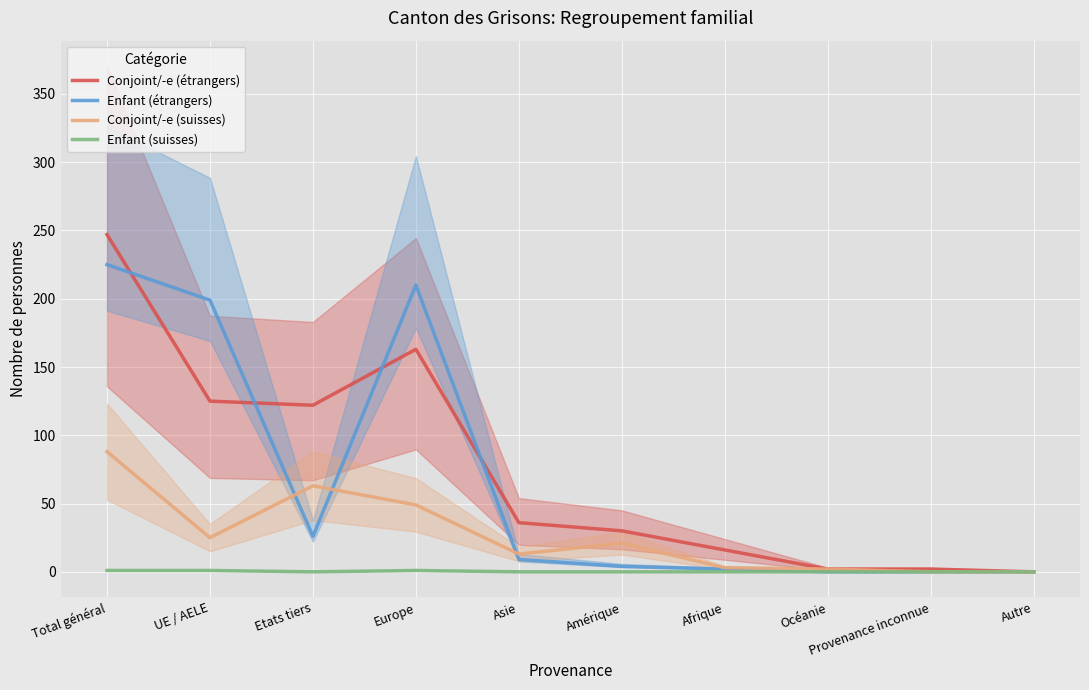

How many distinct data groups are displayed?

4